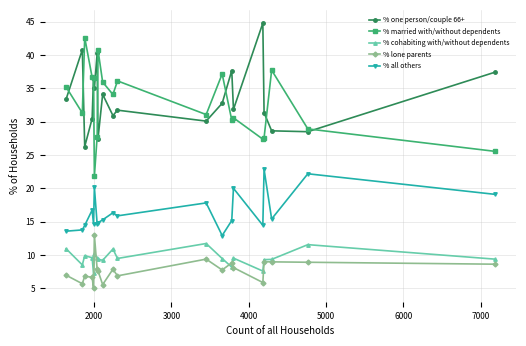

True or false: % all others has more than 2 interior local peaks.

True